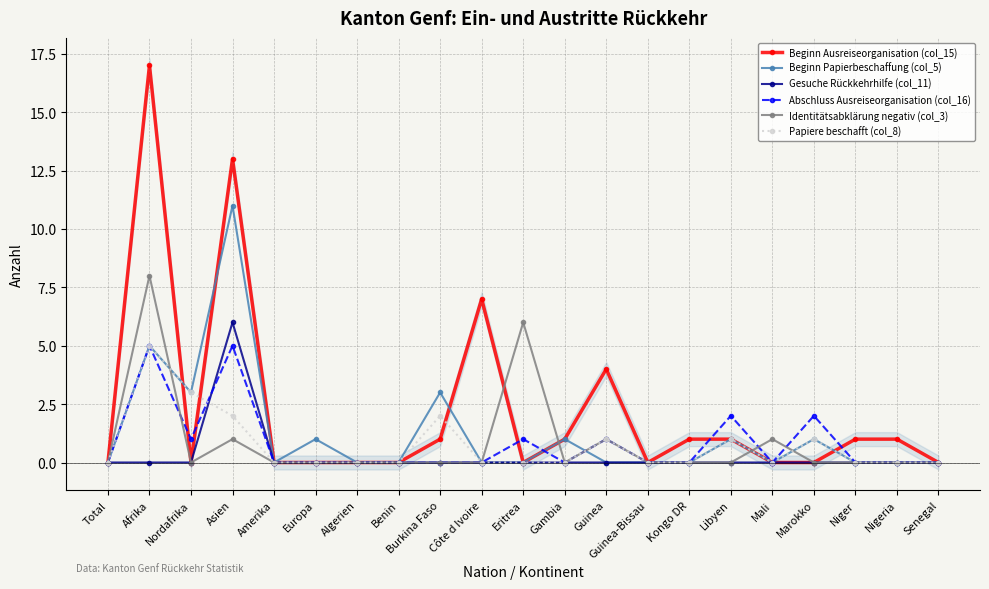

Is it true that Beginn Ausreiseorganisation (col_15) equals 0 at Eritrea?

True